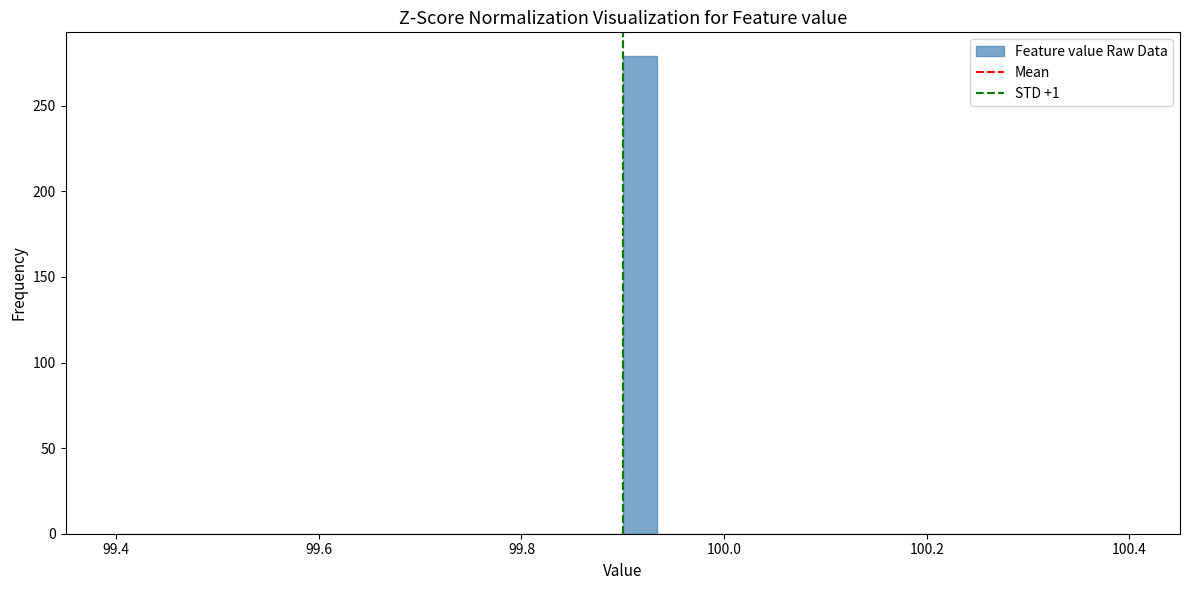

Around what value on the x-axis is the tallest bar? Give the approximate position of its centre, as read against the axis.

99.92